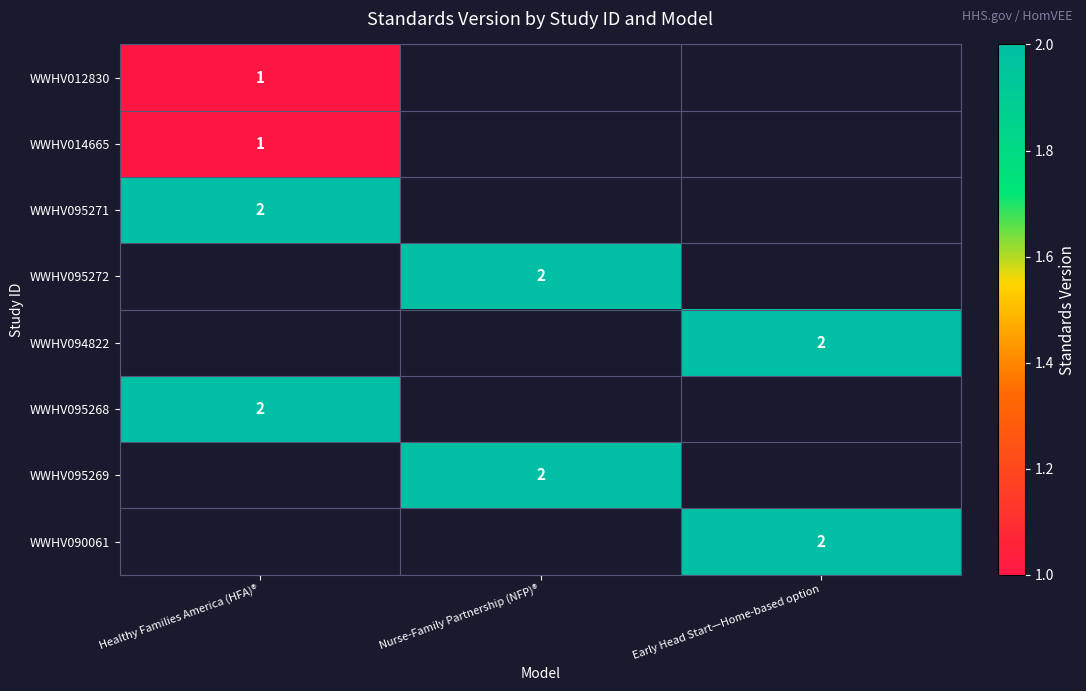

What is the smallest value displayed?

1.0